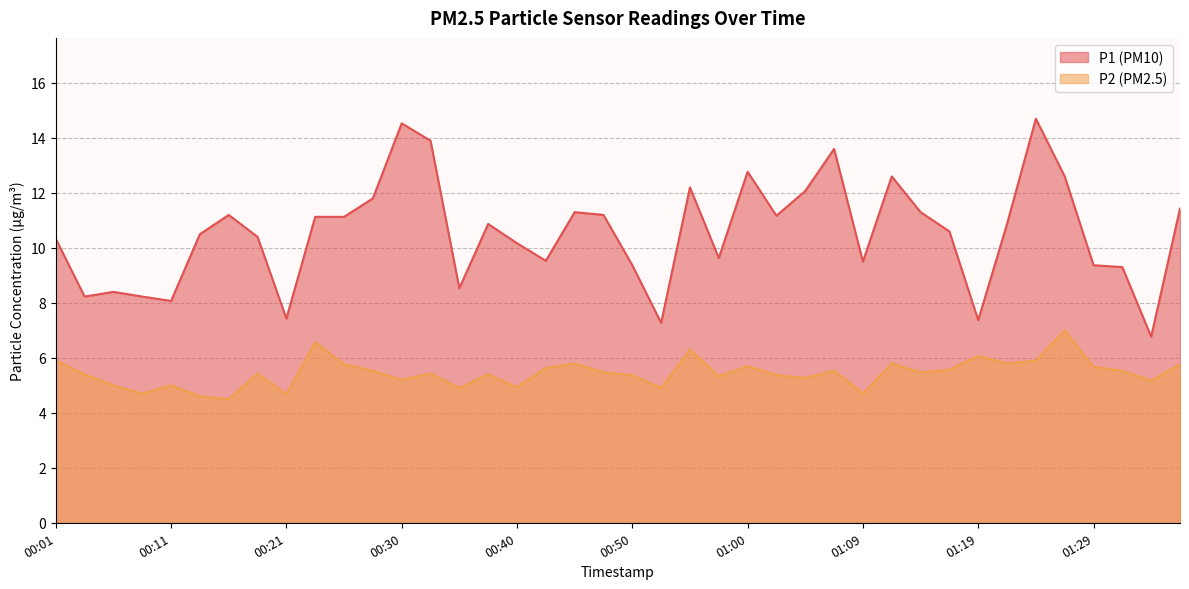

Is it true that P2 equals 4.7 at 01:09?

True